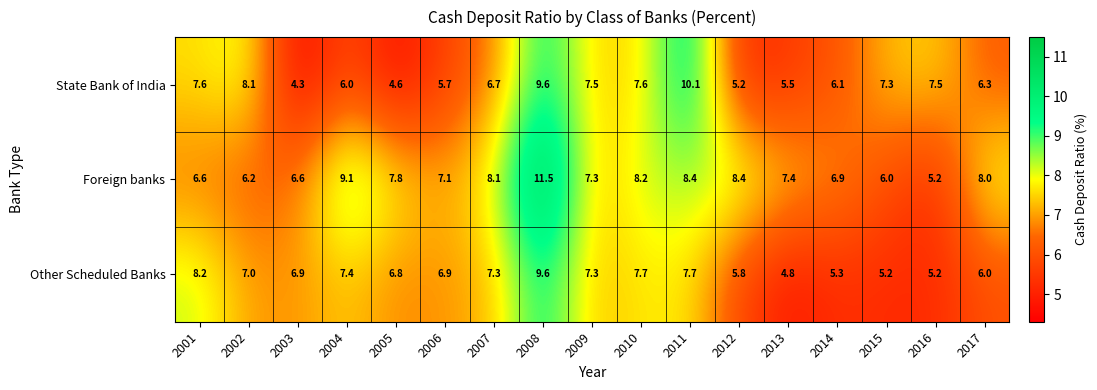

At 2014, list the series in order from largest to smallest.

Foreign banks, State Bank of India, Other Scheduled Banks